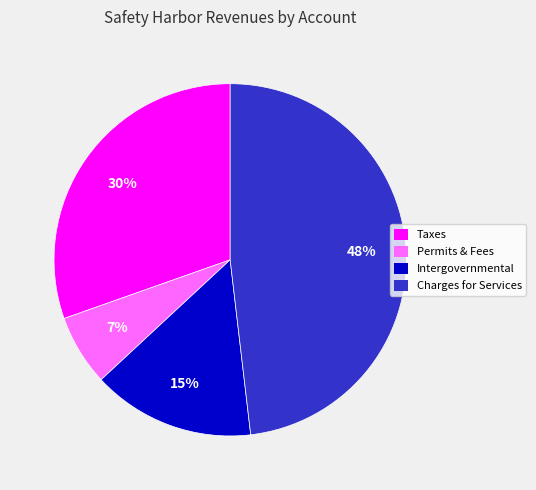

To the nearest percent, what is the average slice percentage?

25%